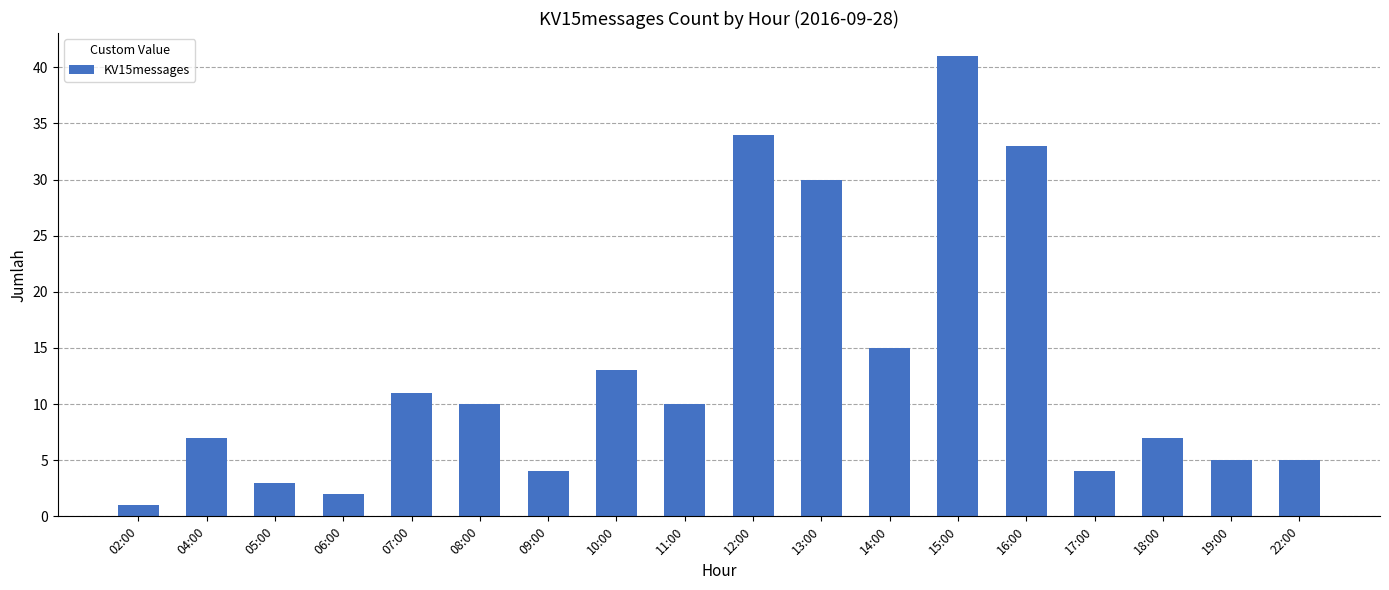

Count the number of data series in this chart.

1